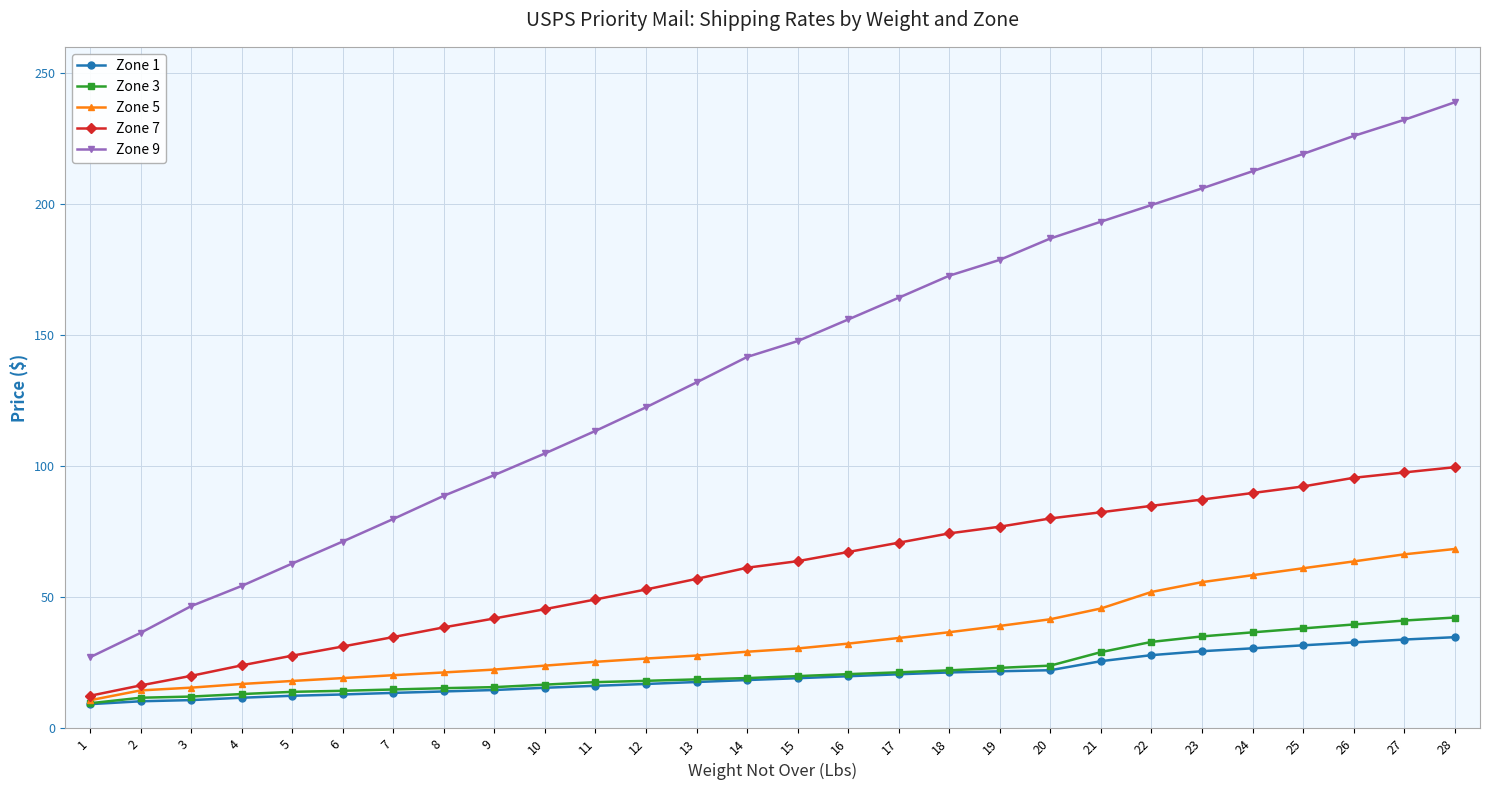

What is the value of the Zone 1 point at the 13th from the left?

17.7